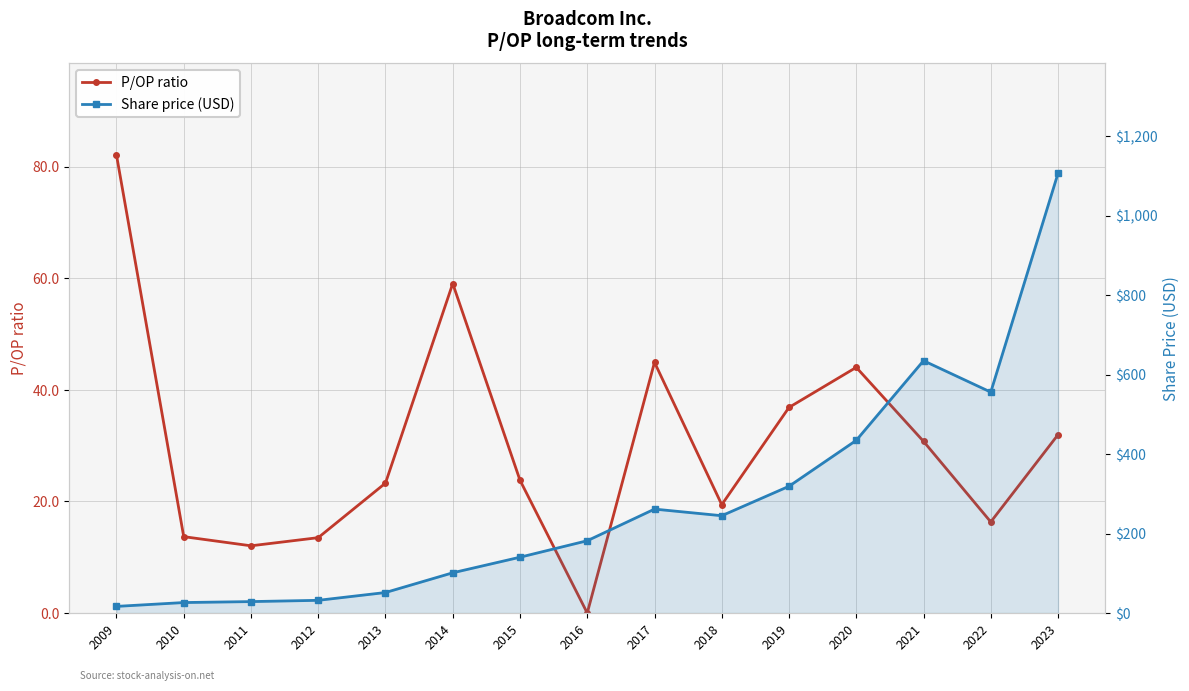

At which category is the sum across all series the highest?

2023